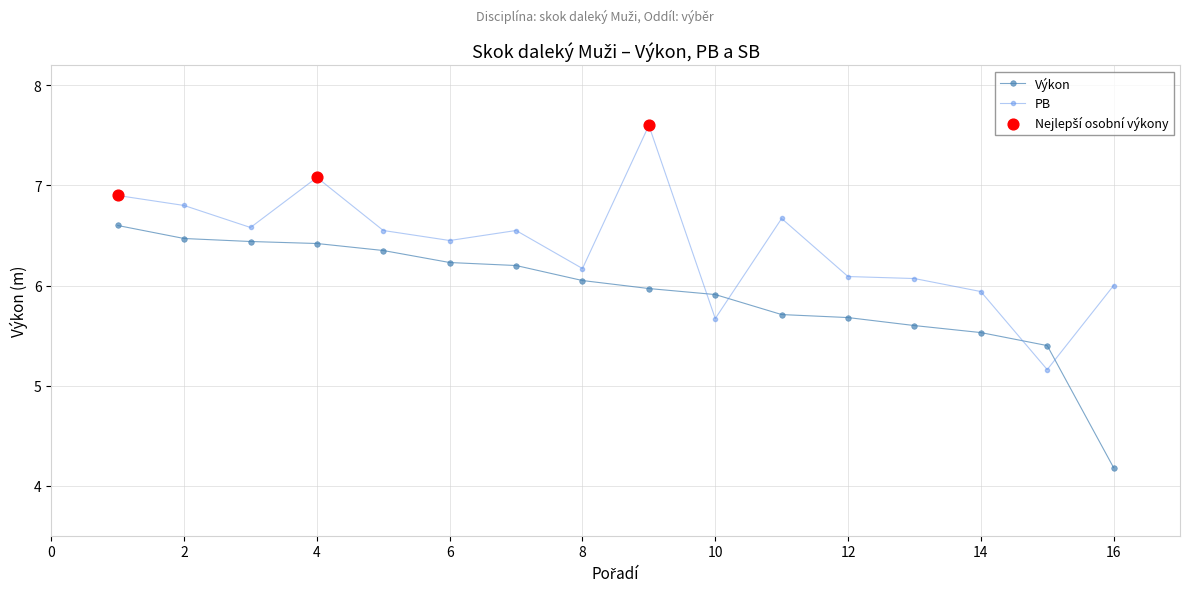

Rank the series by their maximum value, from lowest to highest.

Výkon, PB